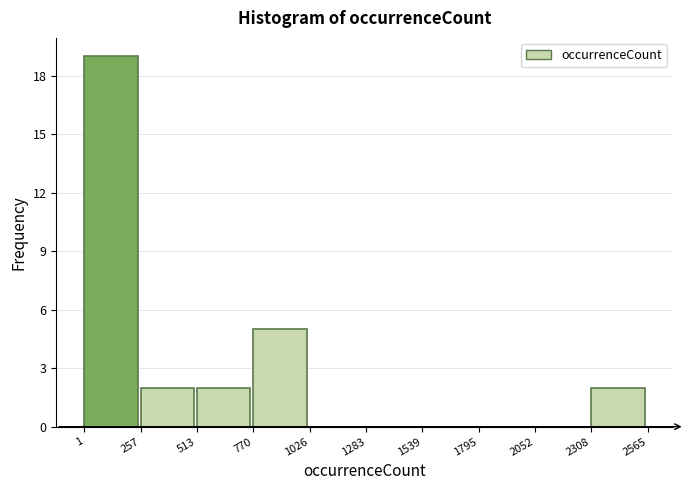

Reading left to right, list every bar in this chart as the range it spans on the x-axis followed by its height. The values are not printed on the chart, so give them approximately, as read against the axis.

1 to 257: 19
257 to 513: 2
513 to 770: 2
770 to 1026: 5
1026 to 1283: 0
1283 to 1539: 0
1539 to 1795: 0
1795 to 2052: 0
2052 to 2308: 0
2308 to 2565: 2